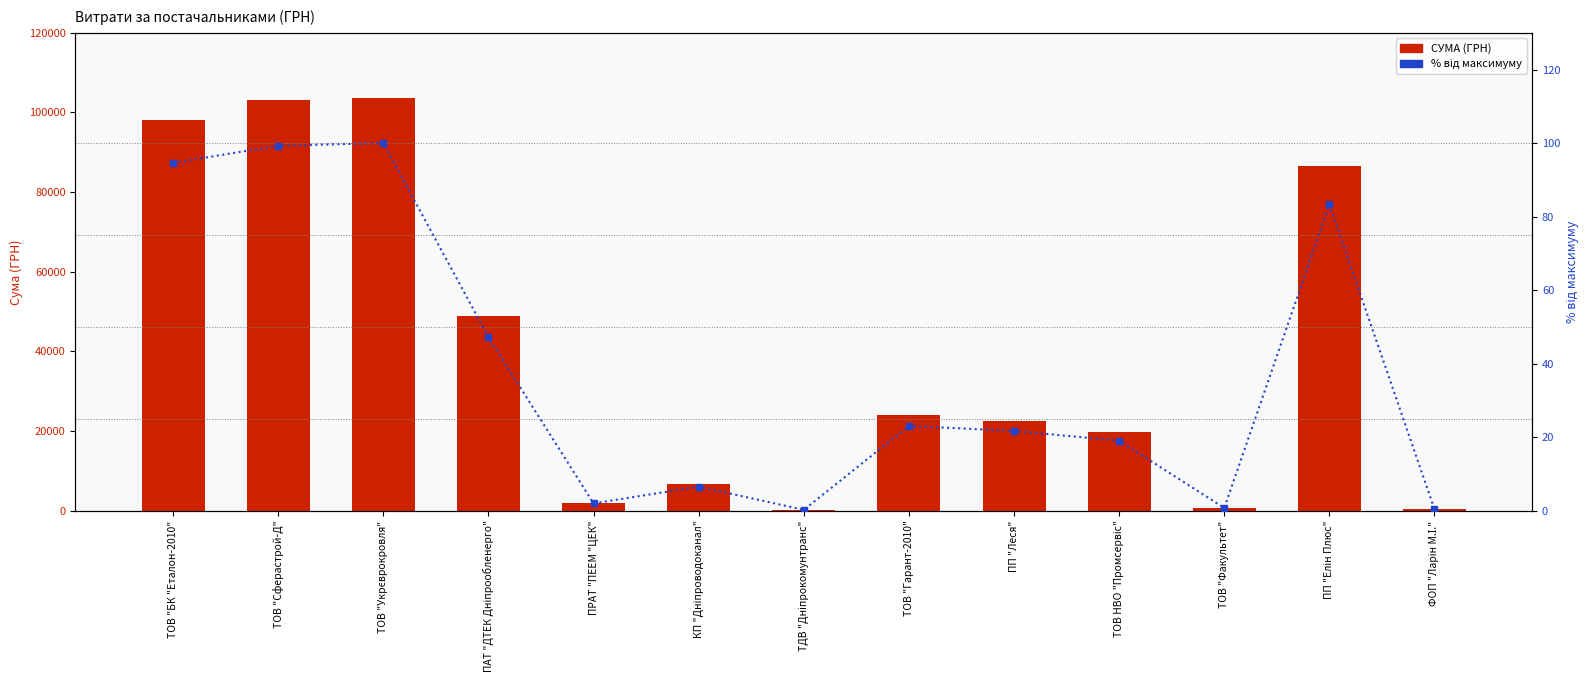

At ТОВ "БК "Еталон-2010", list the series in order from smallest to largest.

% від максимуму, СУМА (ГРН)